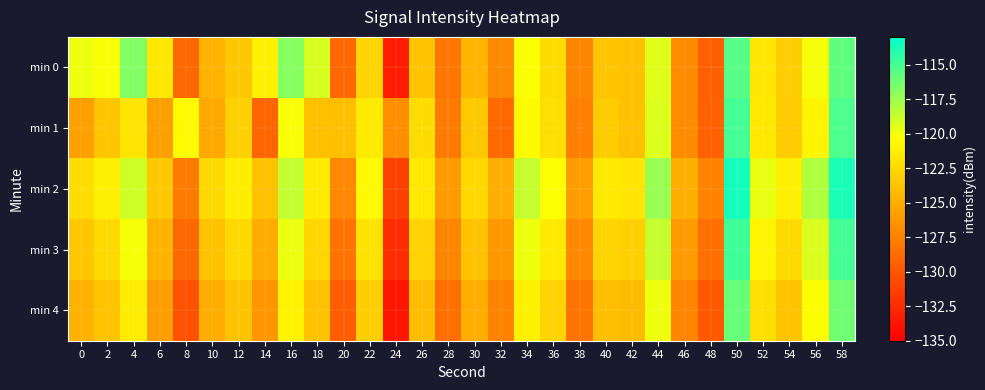

At which category does the chart reach its minimum across all series?

24